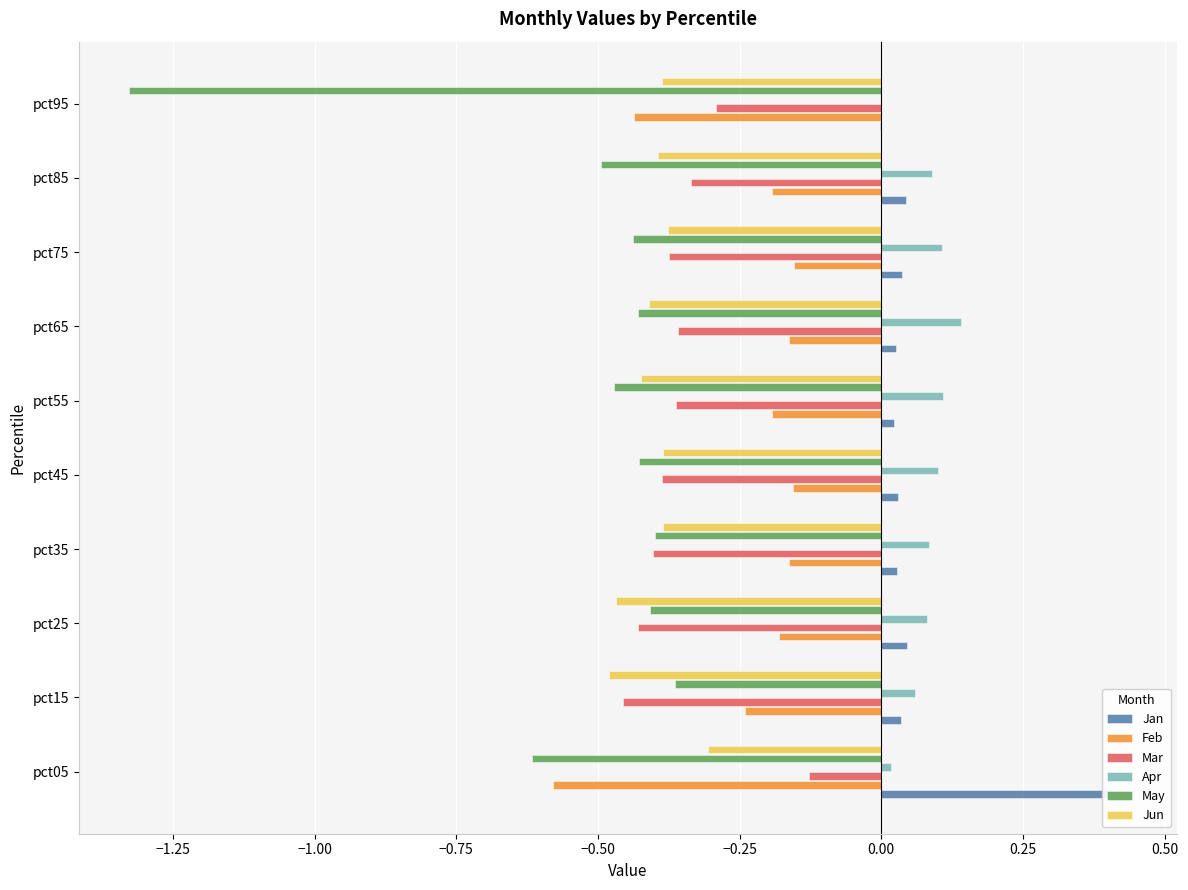

Reading left to right, transcribe all the data shown in this chart.

Jan: 0.4	0.0	0.0	0.0	0.0	0.0	0.0	0.0	0.0	-0.0
Feb: -0.6	-0.2	-0.2	-0.2	-0.2	-0.2	-0.2	-0.2	-0.2	-0.4
Mar: -0.1	-0.5	-0.4	-0.4	-0.4	-0.4	-0.4	-0.4	-0.3	-0.3
Apr: 0.0	0.1	0.1	0.1	0.1	0.1	0.1	0.1	0.1	0.0
May: -0.6	-0.4	-0.4	-0.4	-0.4	-0.5	-0.4	-0.4	-0.5	-1.3
Jun: -0.3	-0.5	-0.5	-0.4	-0.4	-0.4	-0.4	-0.4	-0.4	-0.4